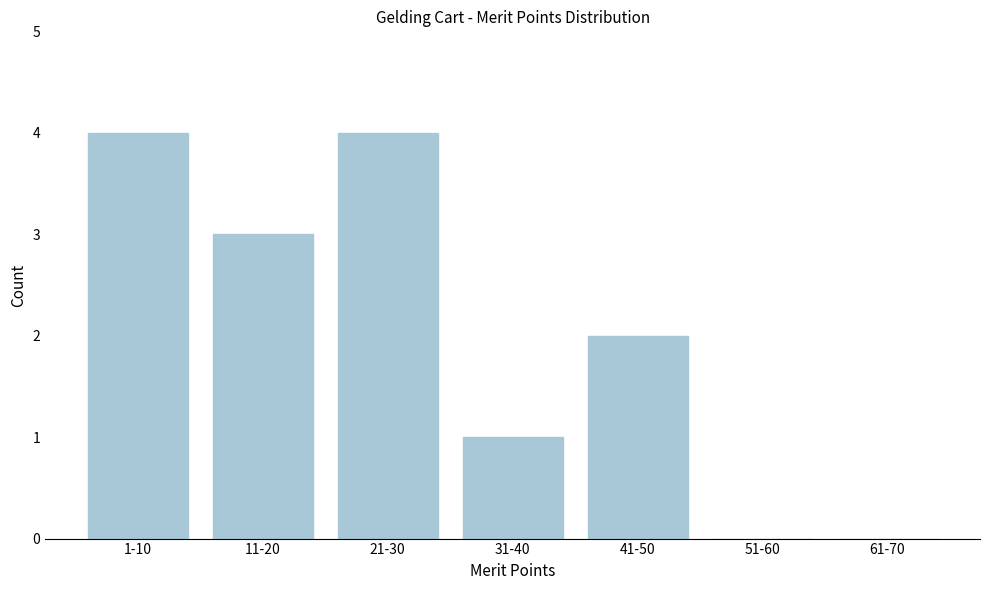

Reading right to left, list all the values displayed in this chart.

61-70=0	51-60=0	41-50=2	31-40=1	21-30=4	11-20=3	1-10=4